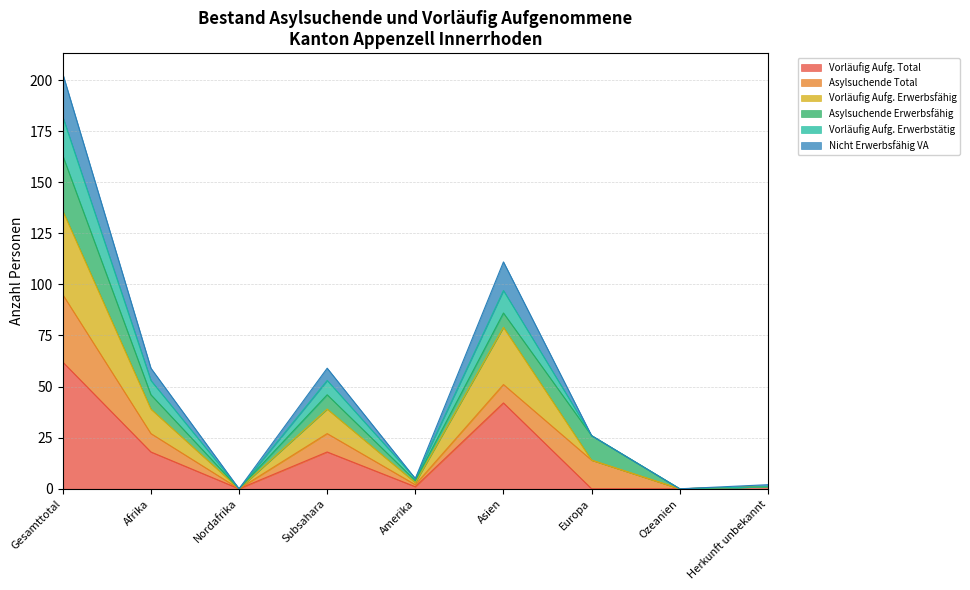

How many values in Nicht Erwerbsfähig VA are above zero?

7